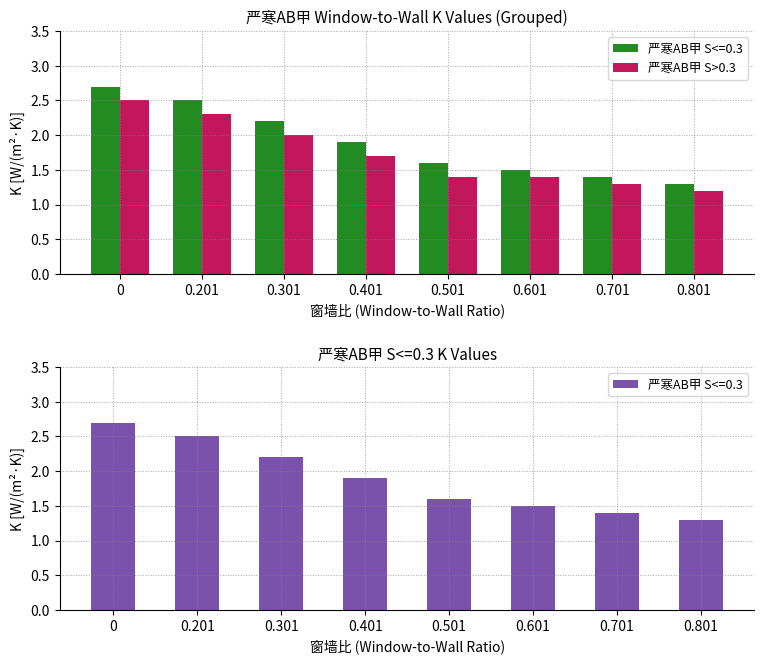

What is the change in value from 0.301 to 0.401?

-0.3